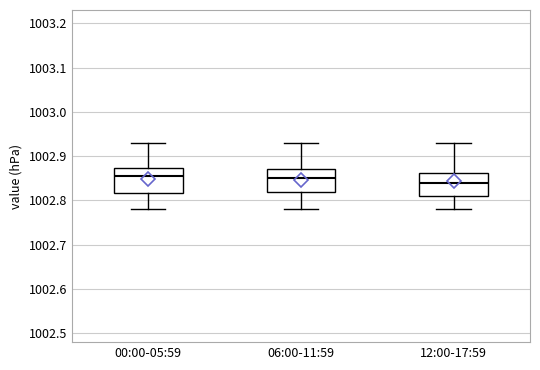

Reading left to right, read every box against the y-axis: the position of its median line, the range the box covers, and the ends of its whiskers. The values are not printed on the chart, so give them approximately, as read against the axis.

00:00-05:59: median 1002.86, box 1002.82 to 1002.87, whiskers 1002.78 to 1002.93
06:00-11:59: median 1002.85, box 1002.82 to 1002.87, whiskers 1002.78 to 1002.93
12:00-17:59: median 1002.84, box 1002.81 to 1002.86, whiskers 1002.78 to 1002.93